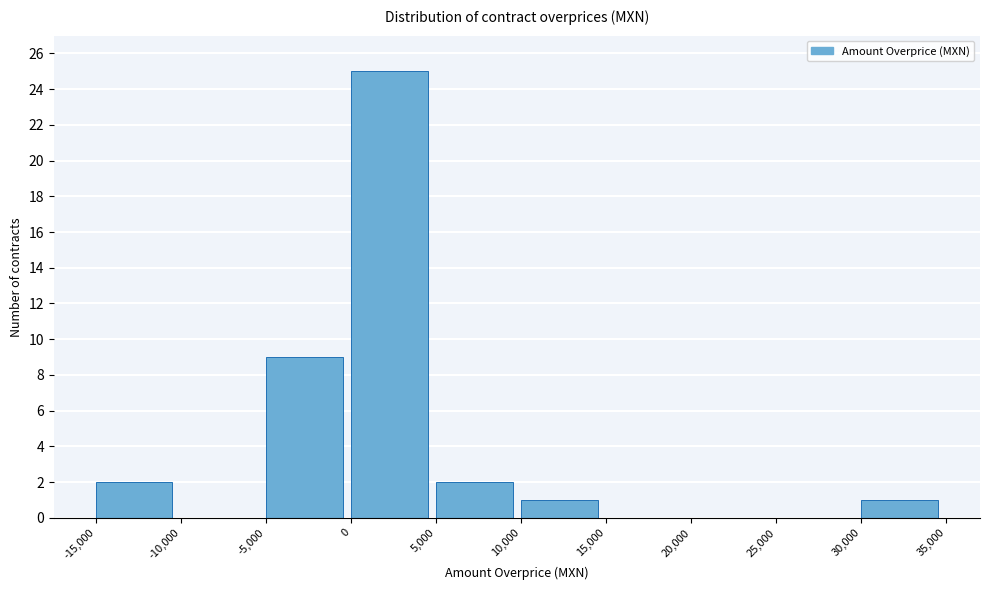

What is the height of the bar covering 0 to 5,000 on the x-axis? The values are not printed on the chart, so give them approximately, as read against the axis.

25